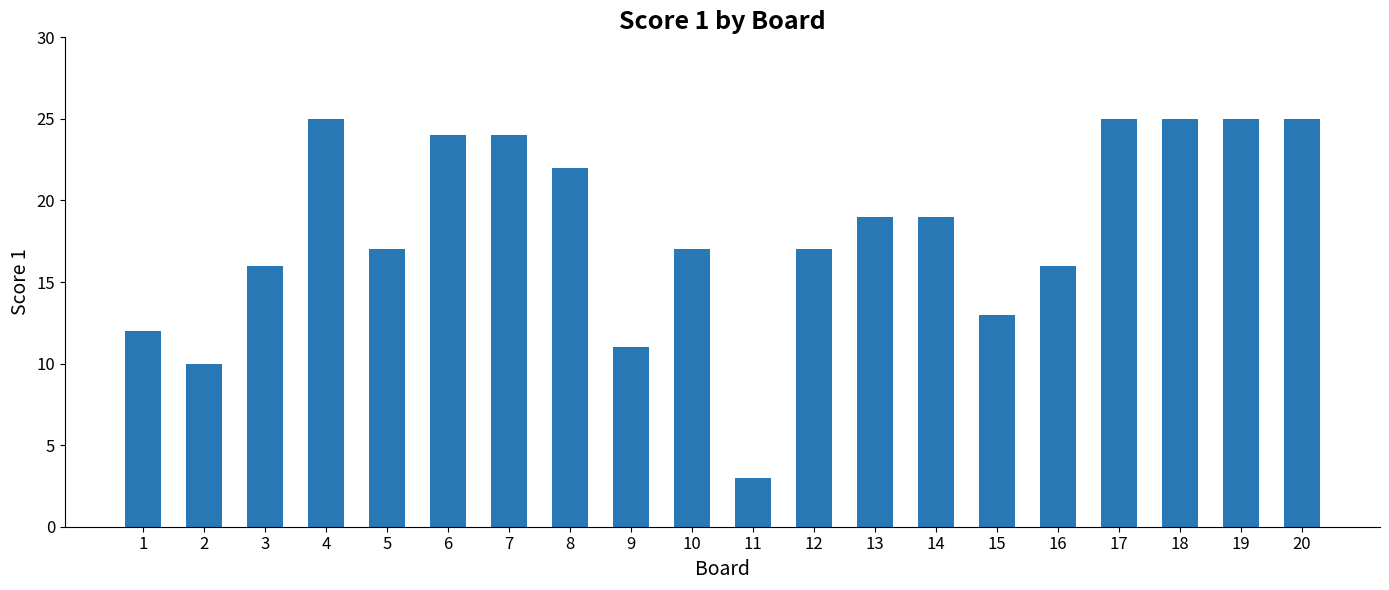

What is the change in value from 3 to 11?

-13